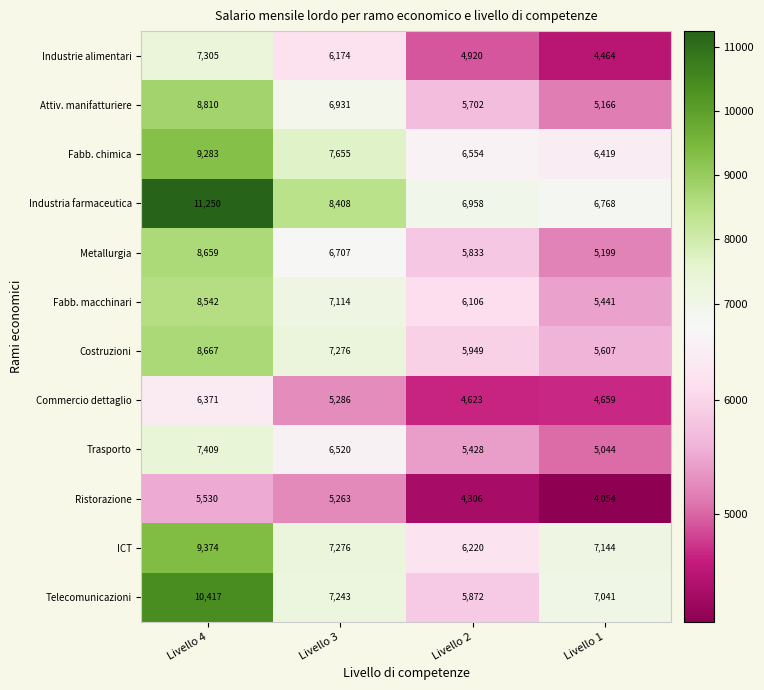

Which series has the largest range (max minus min)?

Telecomunicazioni